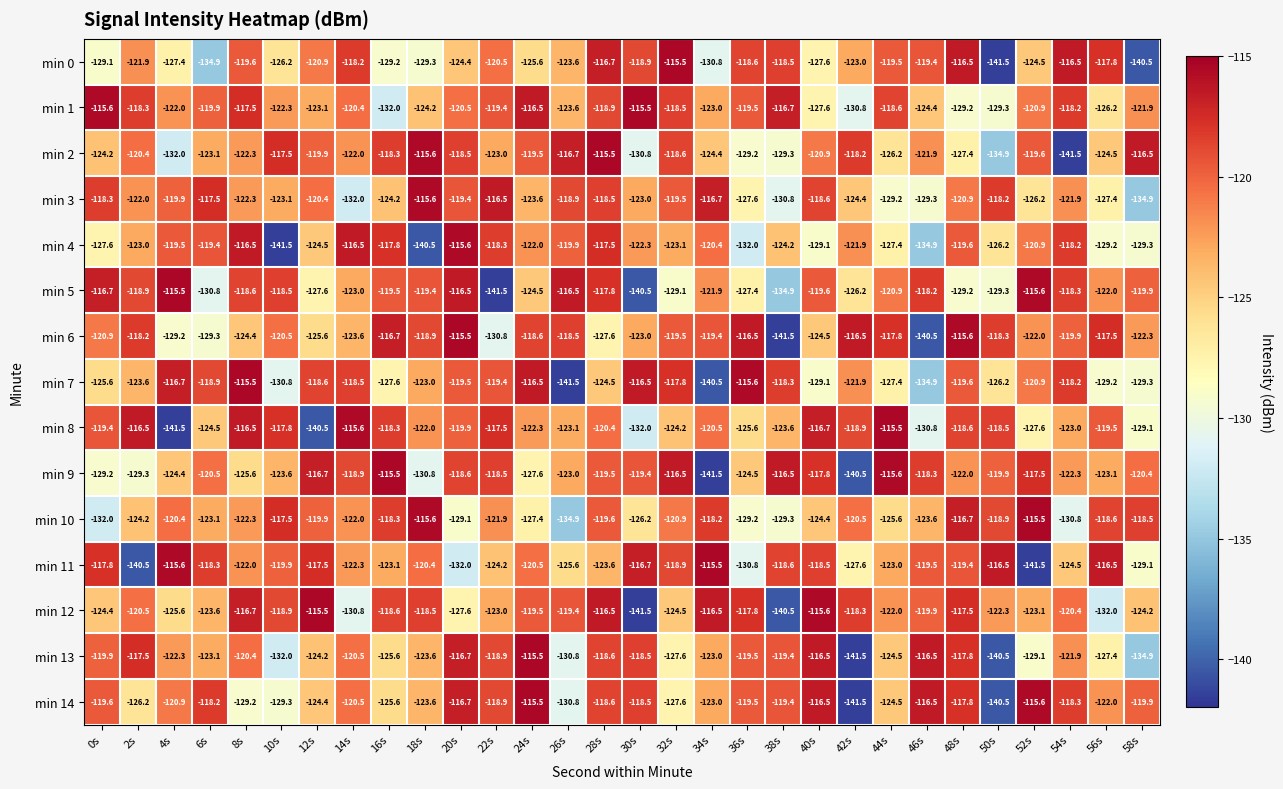

What is the spread (max minus min) of values at 54s?

25.0